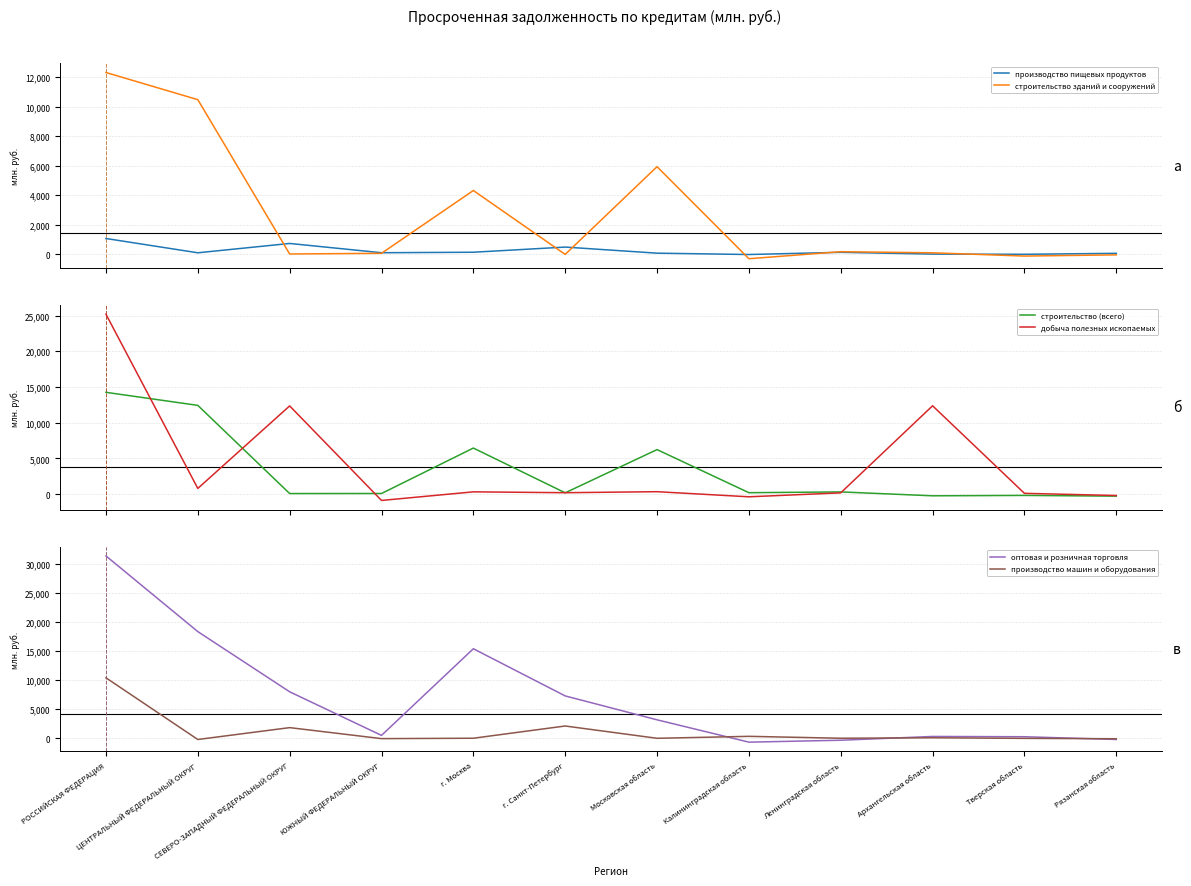

Which has a higher value, г. Москва or ЦЕНТРАЛЬНЫЙ ФЕДЕРАЛЬНЫЙ ОКРУГ?

г. Москва